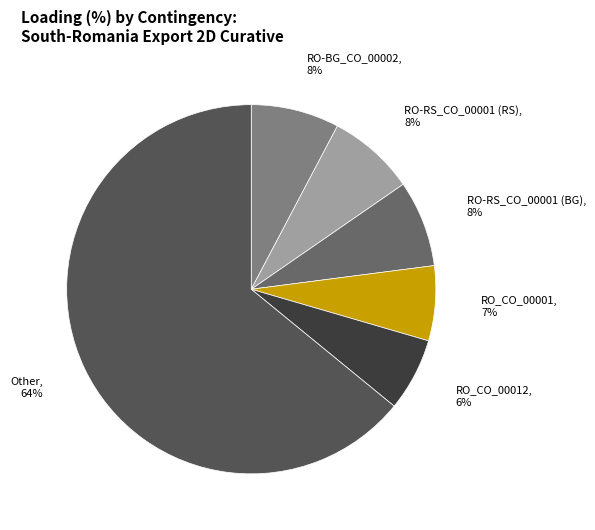

Count the number of slices in the pie.

6